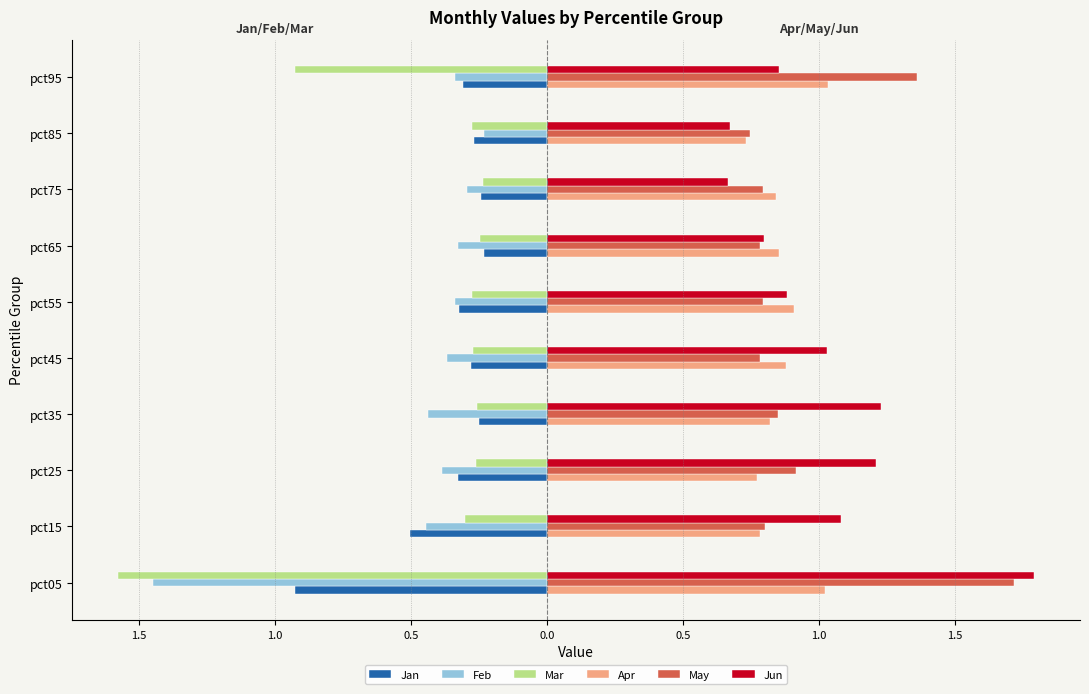

What are all the series names shown in the legend?

Jan, Feb, Mar, Apr, May, Jun